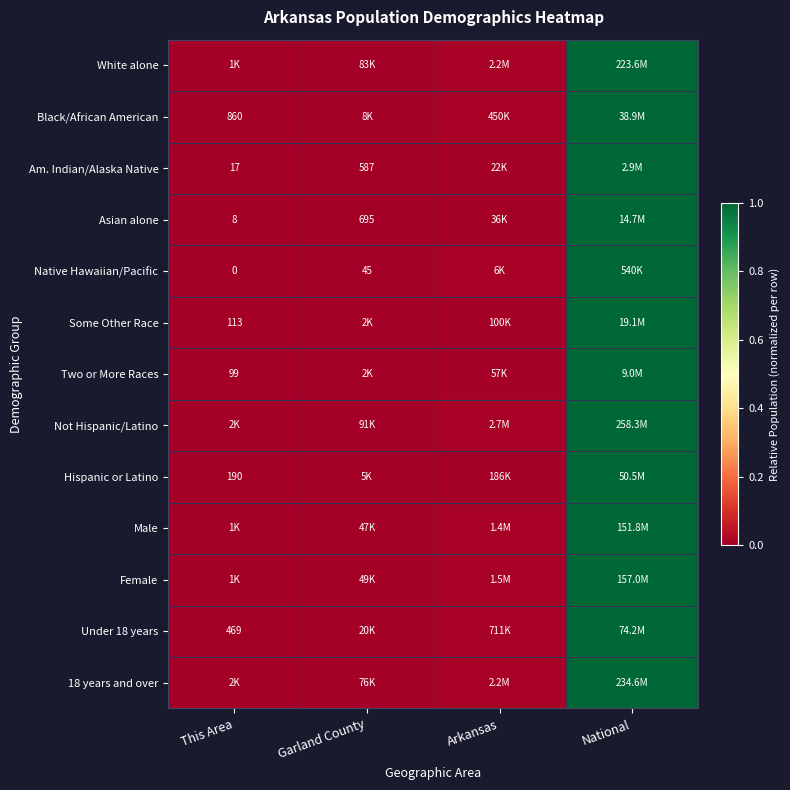

Where is Black/African American nearest to the value 0?

This Area